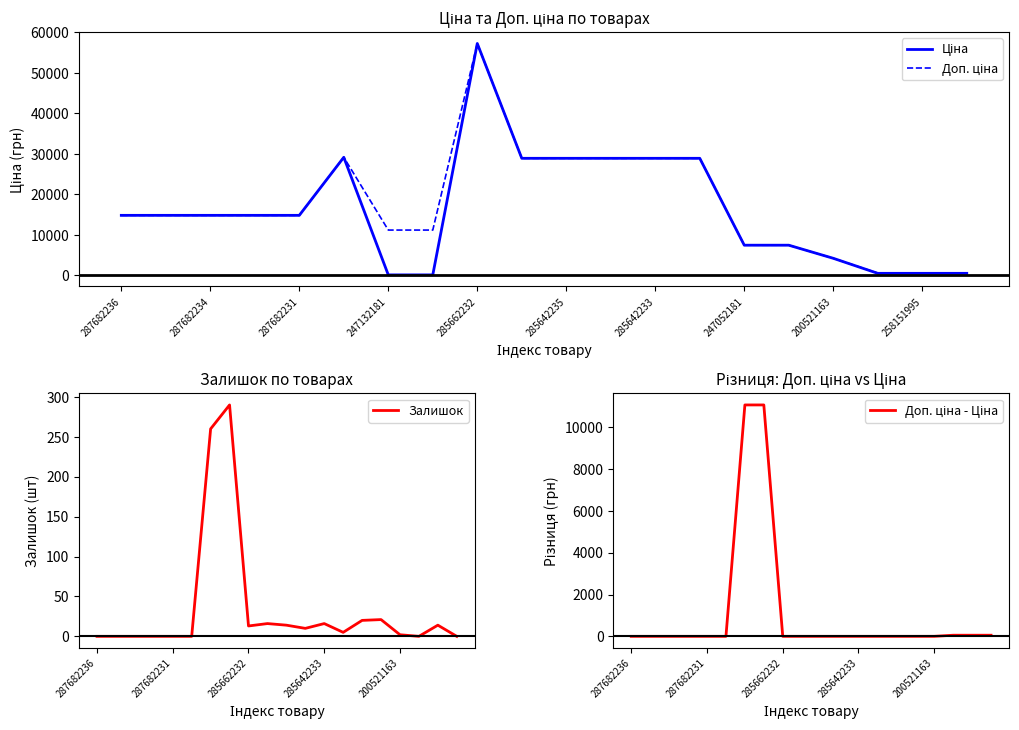

Which series has the largest total across all categories?

Доп. ціна